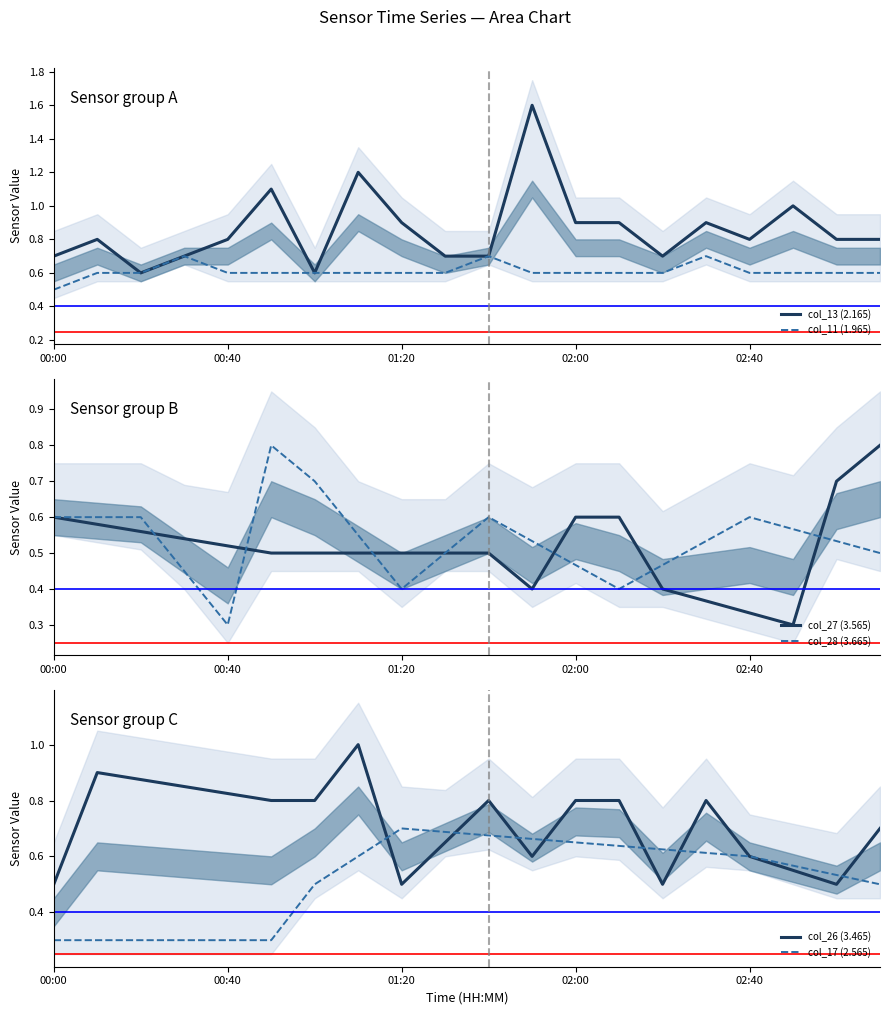

What is the difference between the second highest and second lowest values in the col_27 (3.565) series?

0.4